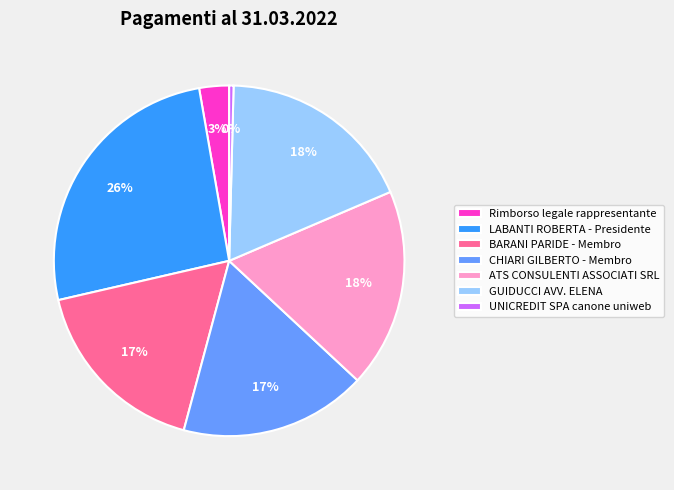

The BARANI PARIDE - Membro slice represents 17% of the pie. True or false?

True